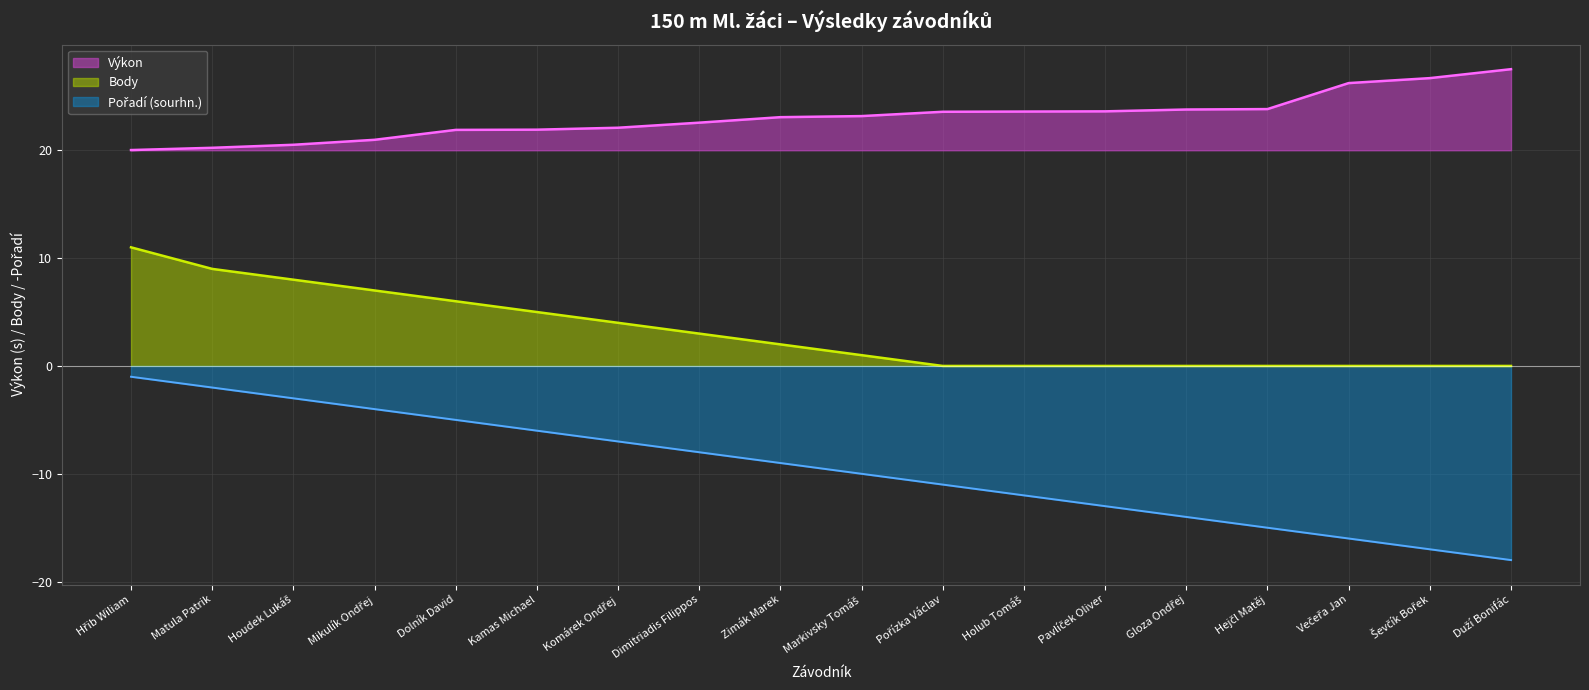

Reading left to right, list all the values displayed in this chart.

Výkon: 20.0	20.2	20.5	21.0	21.9	21.9	22.1	22.6	23.1	23.2	23.6	23.6	23.6	23.8	23.8	26.2	26.7	27.5
Pořadí (sourhn.): -1.0	-2.0	-3.0	-4.0	-5.0	-6.0	-7.0	-8.0	-9.0	-10.0	-11.0	-12.0	-13.0	-14.0	-15.0	-16.0	-17.0	-18.0
Body: 11.0	9.0	8.0	7.0	6.0	5.0	4.0	3.0	2.0	1.0	0.0	0.0	0.0	0.0	0.0	0.0	0.0	0.0